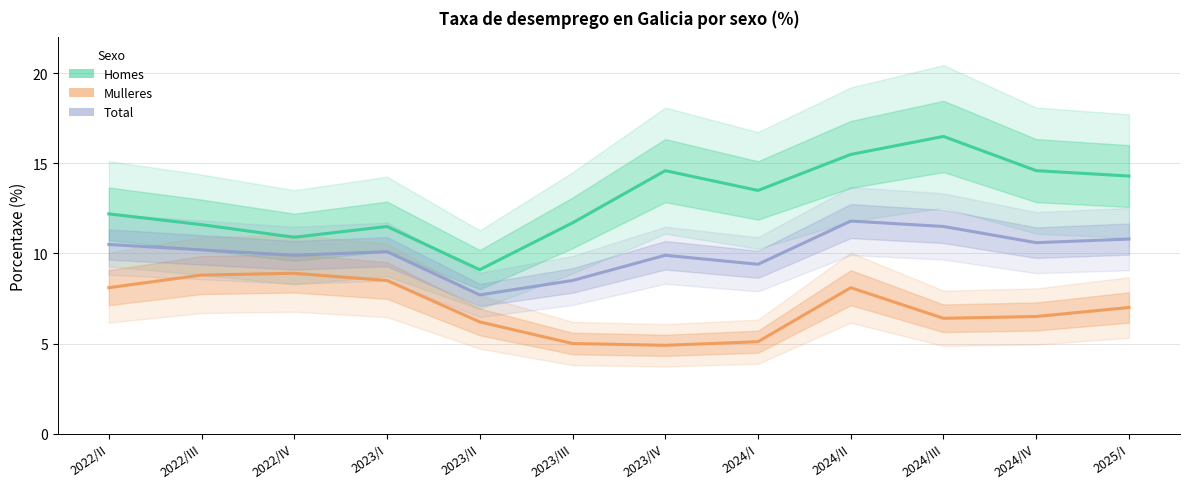

Does the chart display data point markers on the line(s)?

No